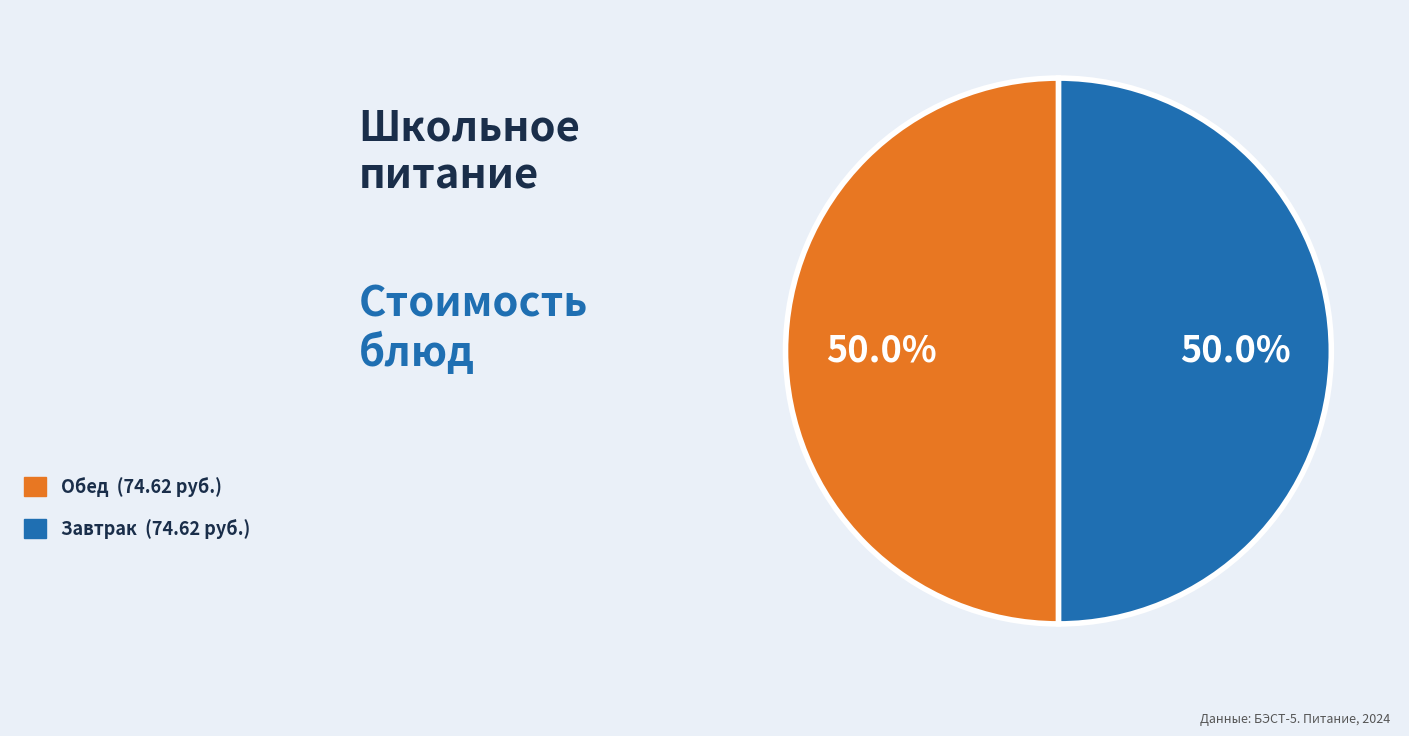

How many segments does this pie chart have?

2